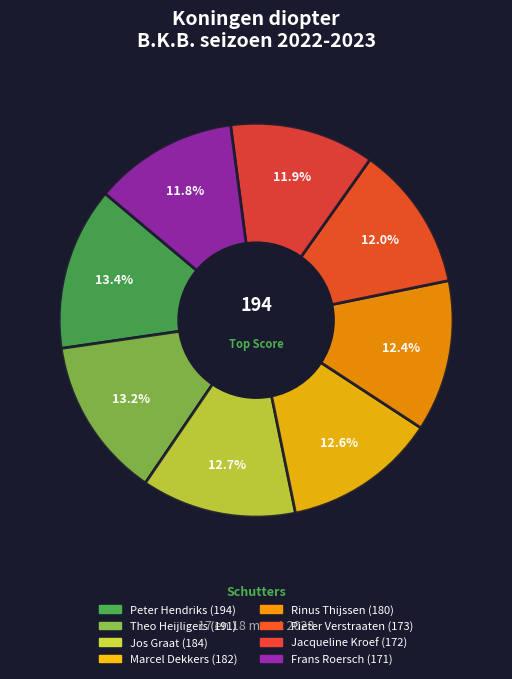

Count the number of slices in the pie.

8